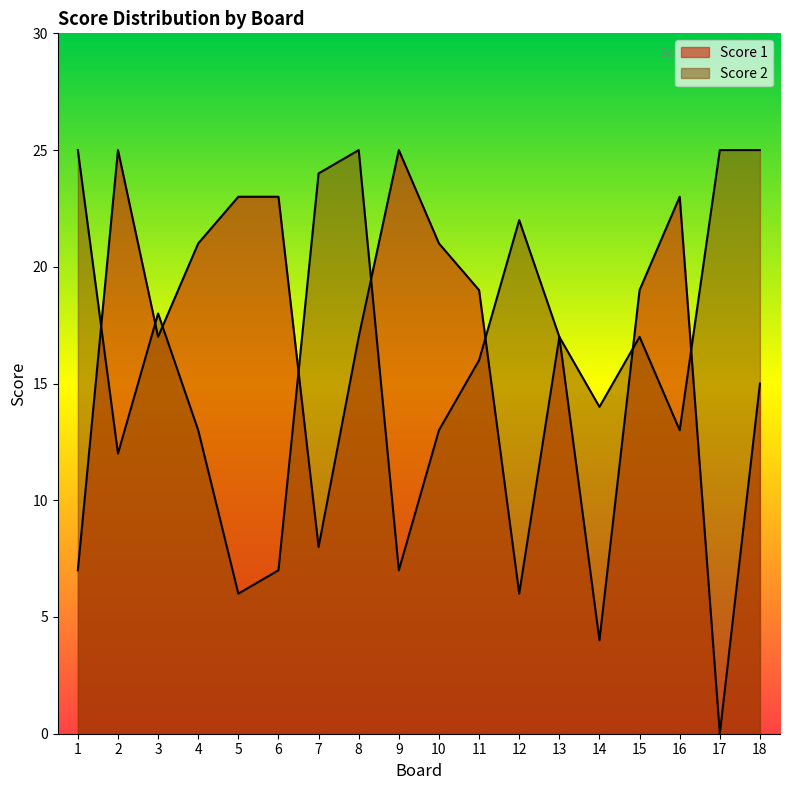

List the labels in order of Score 1 value, smallest first.

17, 14, 12, 1, 7, 18, 3, 8, 13, 11, 15, 4, 10, 5, 6, 16, 2, 9